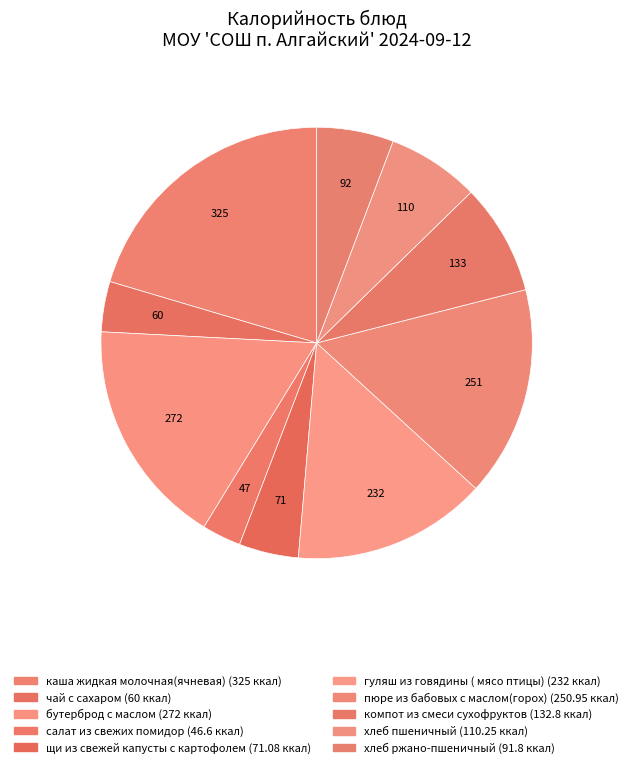

How many segments does this pie chart have?

10